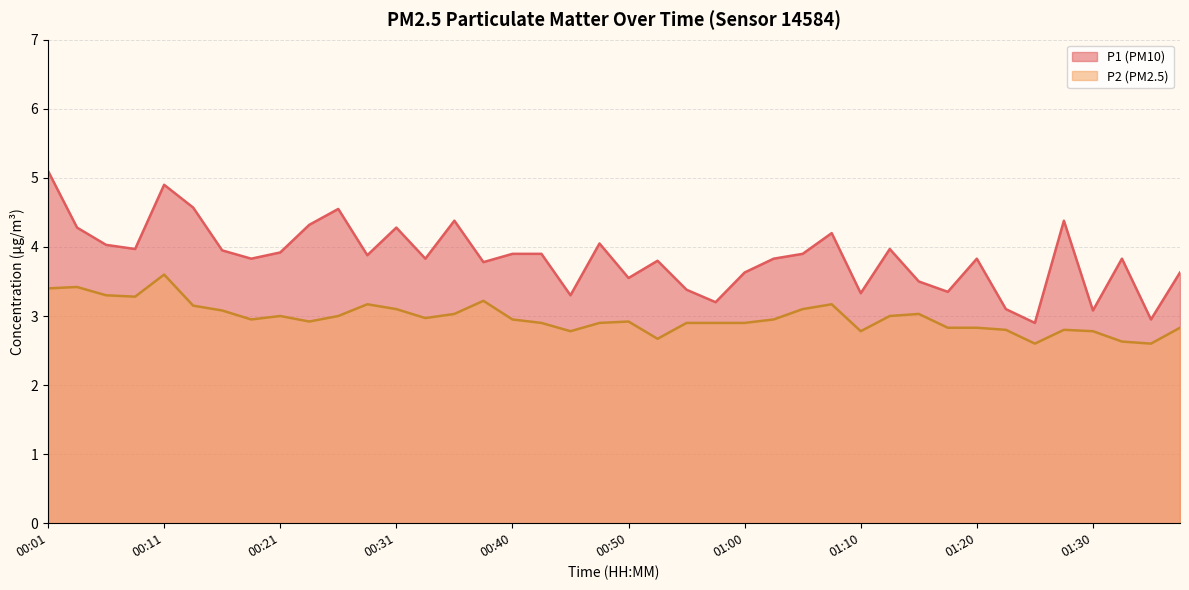

Is it true that P2 equals 1.2 at 00:18?

False